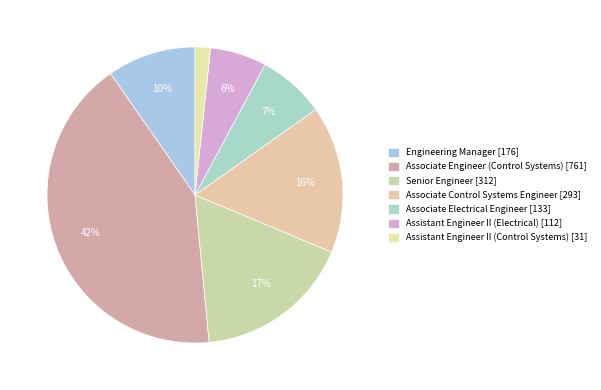

Count the number of slices in the pie.

7